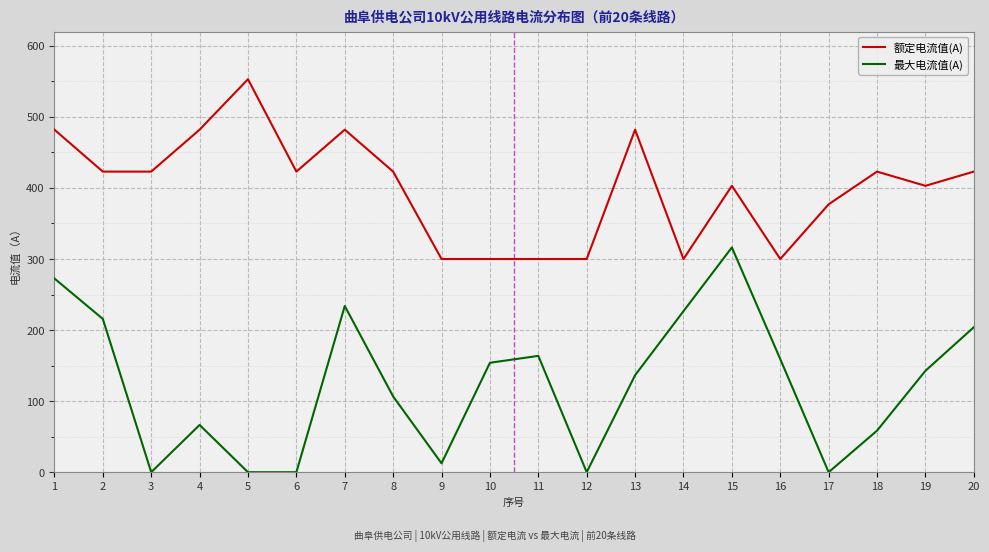

Reading left to right, what are all the values shown in this chart?

额定电流值(A): 482.0	423.0	423.0	482.0	553.0	423.0	482.0	423.0	300.0	300.0	300.0	300.0	482.0	300.0	403.0	300.0	377.0	423.0	403.0	423.0
最大电流值(A): 272.6	215.7	0.0	66.5	0.0	0.0	233.9	106.6	12.5	154.0	163.7	0.0	136.5	226.6	316.3	159.2	0.0	58.5	142.7	204.0